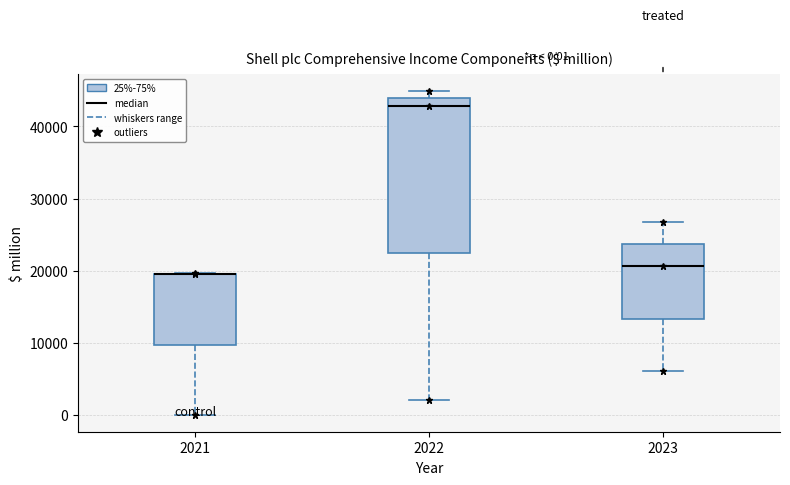

Which box is the tallest, from its lower edge to its upper edge?

2022